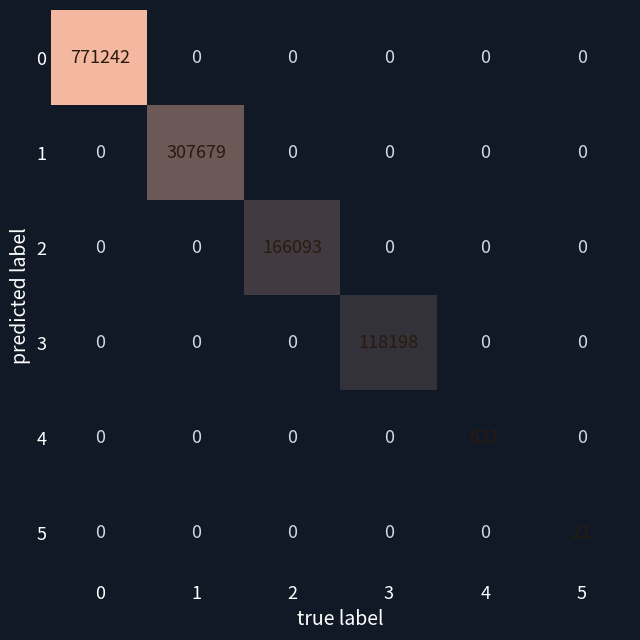

What is the maximum value shown in the chart?

771242